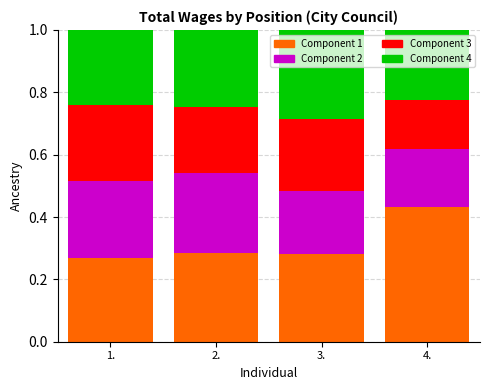

What is the total value across all series at 4.?

1.0